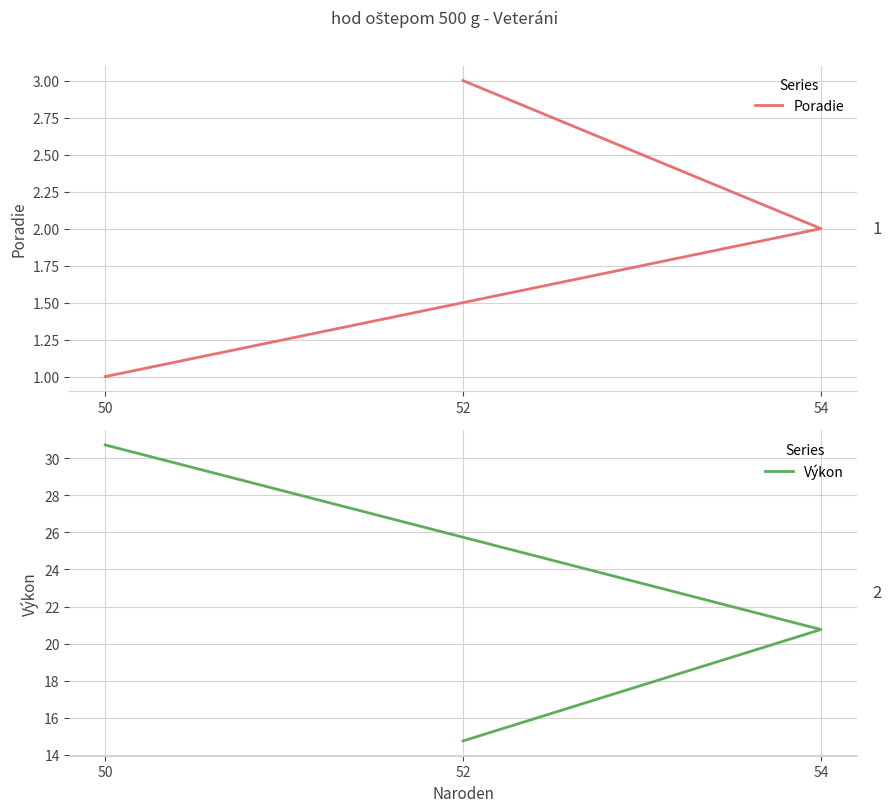

At how many categories does at least one series exceed 10?

3